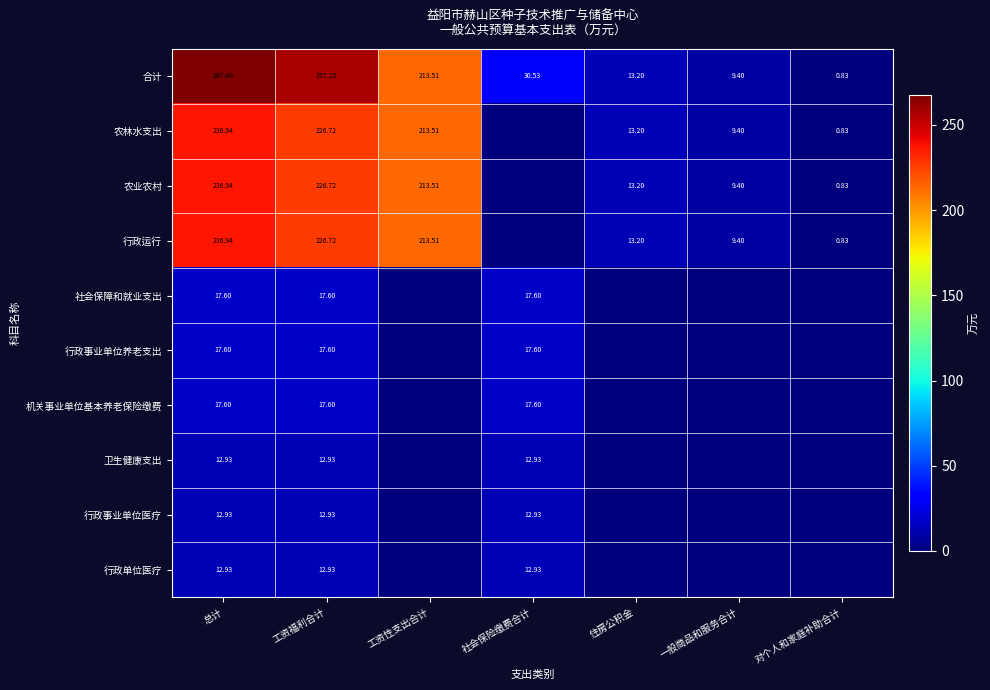

The value of 合计 at 总计 is 413.5. True or false?

False